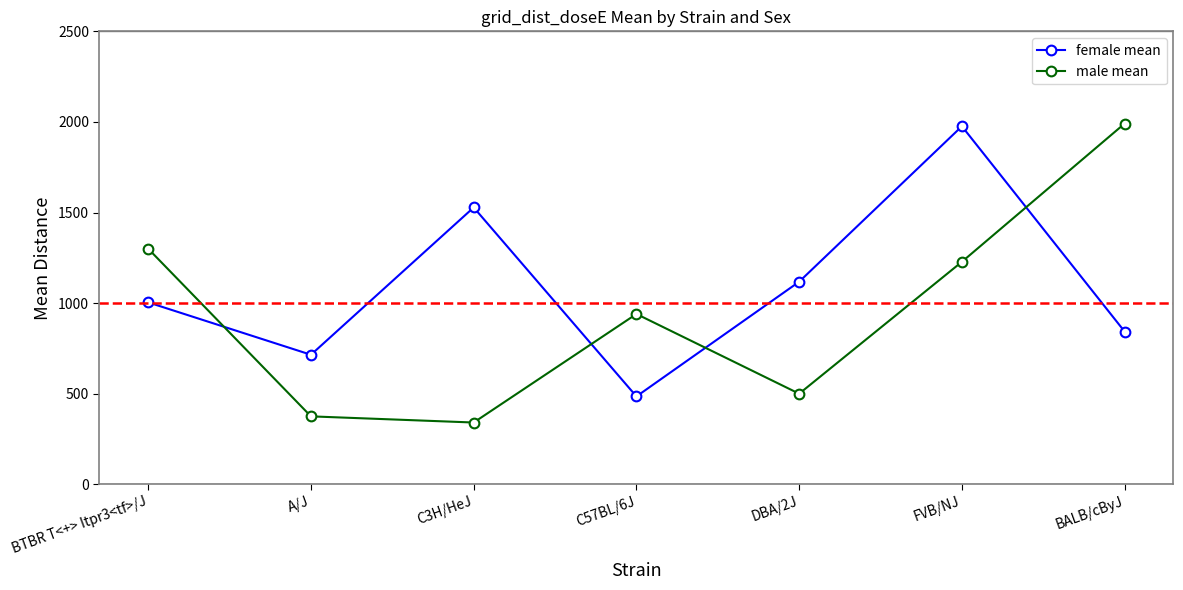

How many lines are shown in the chart?

2